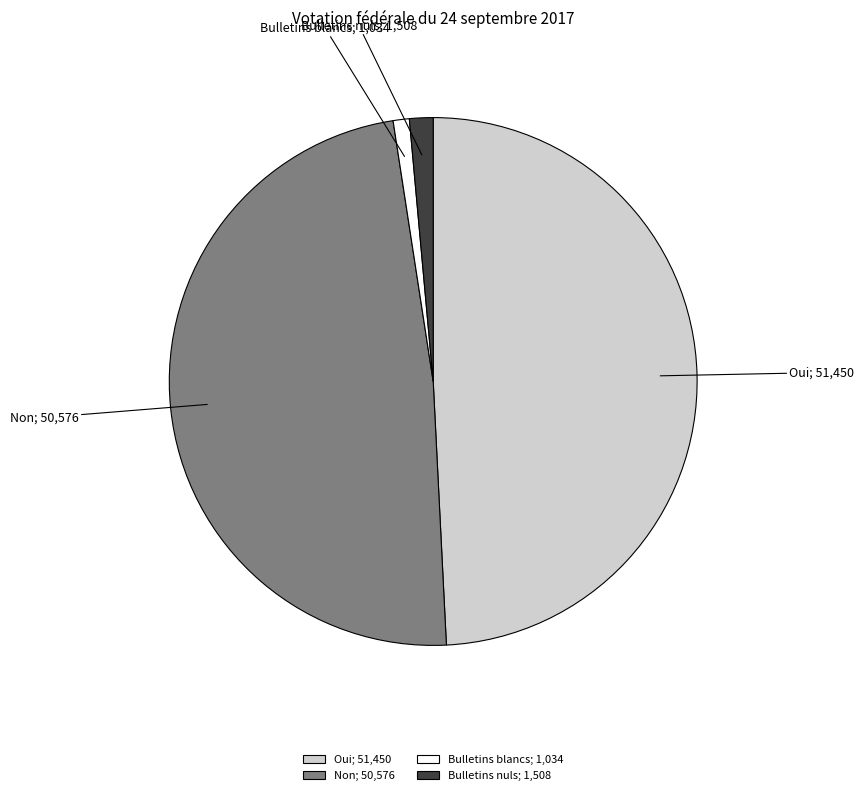

True or false: Bulletins blancs; 1,034 accounts for 14% of the total.

False